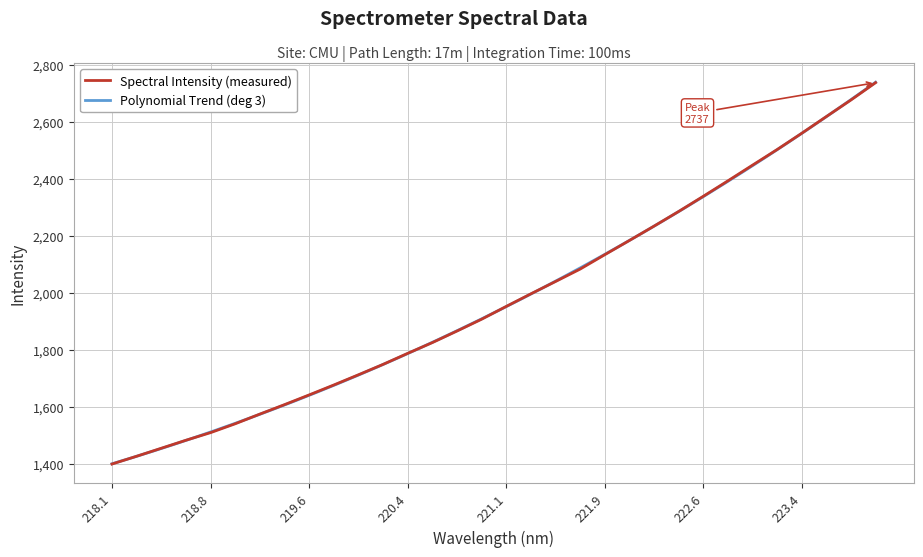

What is the smallest value displayed?

1398.3